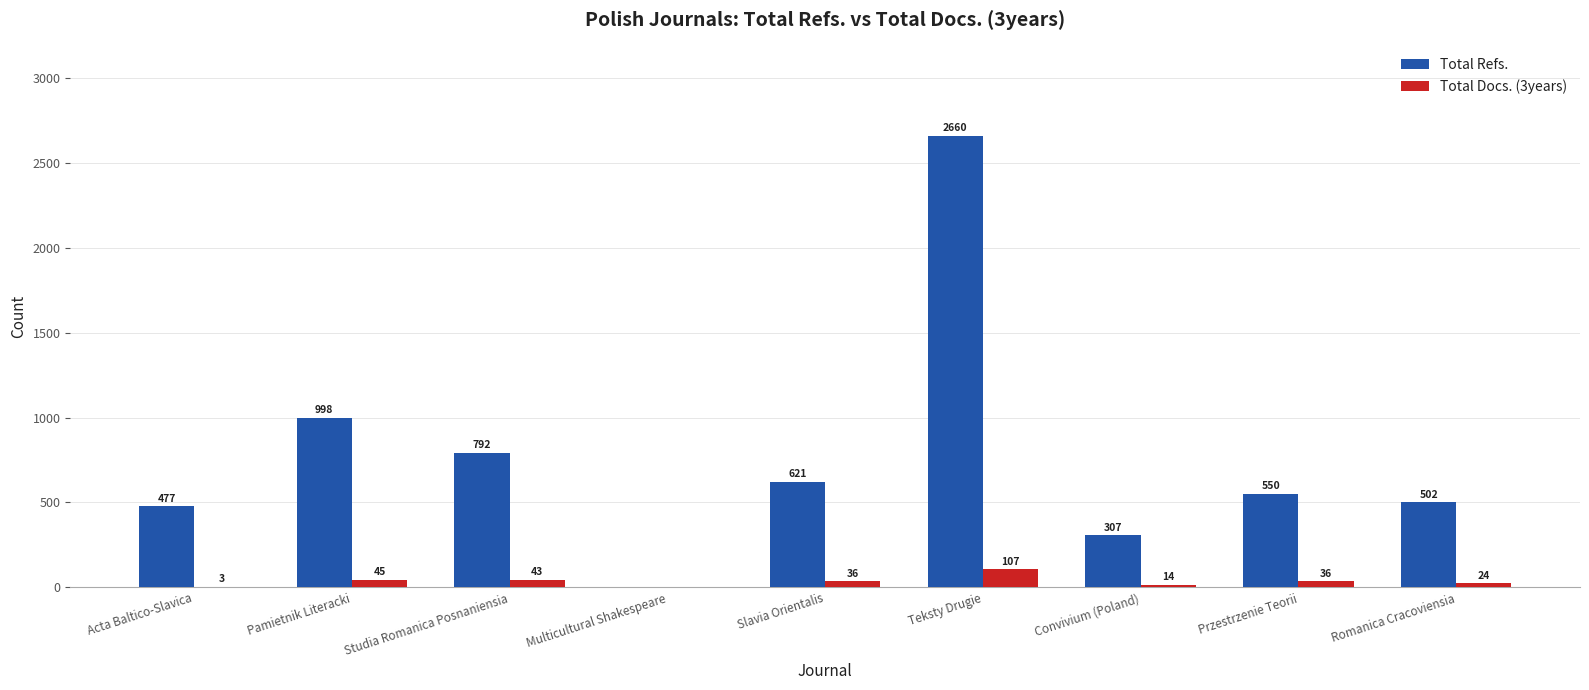

Reading left to right, transcribe all the data shown in this chart.

Total Refs.: 477	998	792	0	621	2660	307	550	502
Total Docs. (3years): 3	45	43	0	36	107	14	36	24